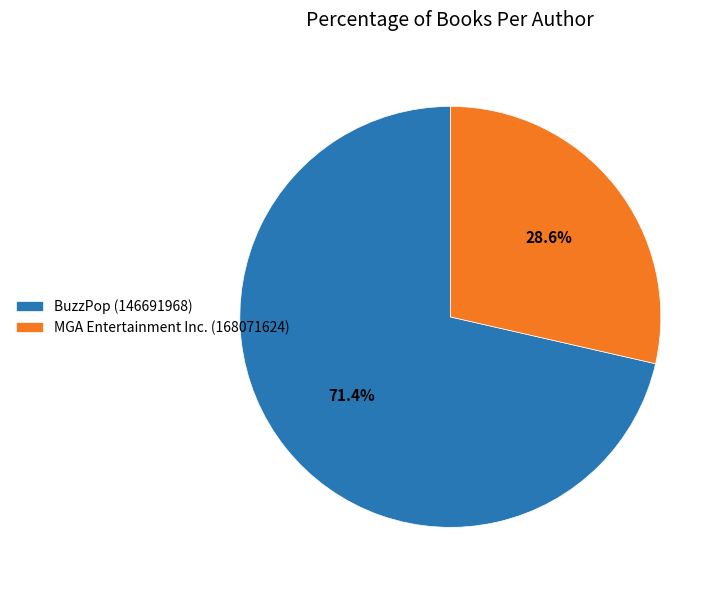

What portion of the pie excludes BuzzPop (146691968)?

28.6%